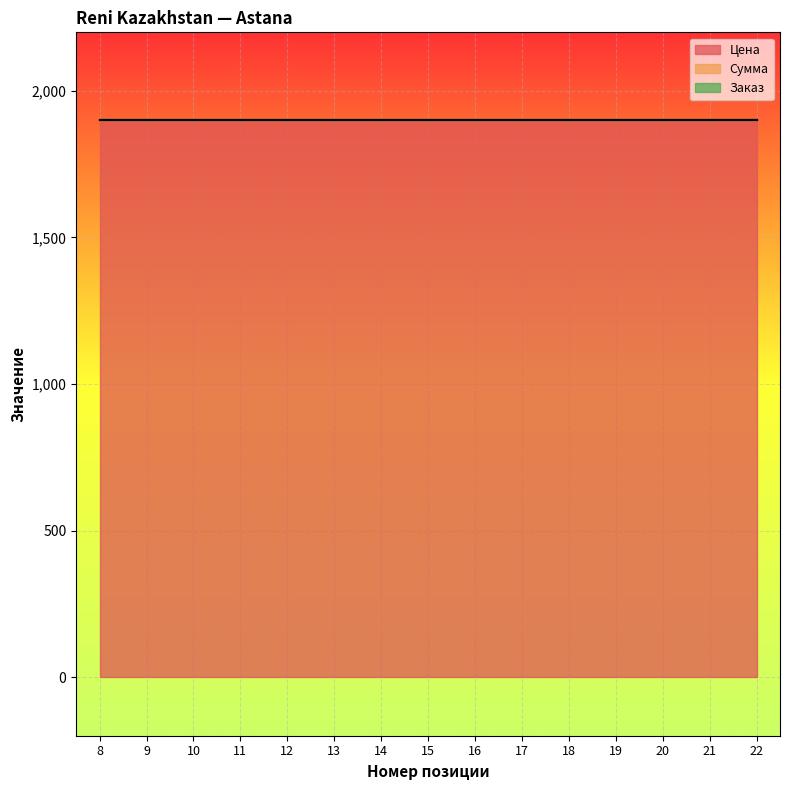

What is the approximate value of Цена at 22?

1900